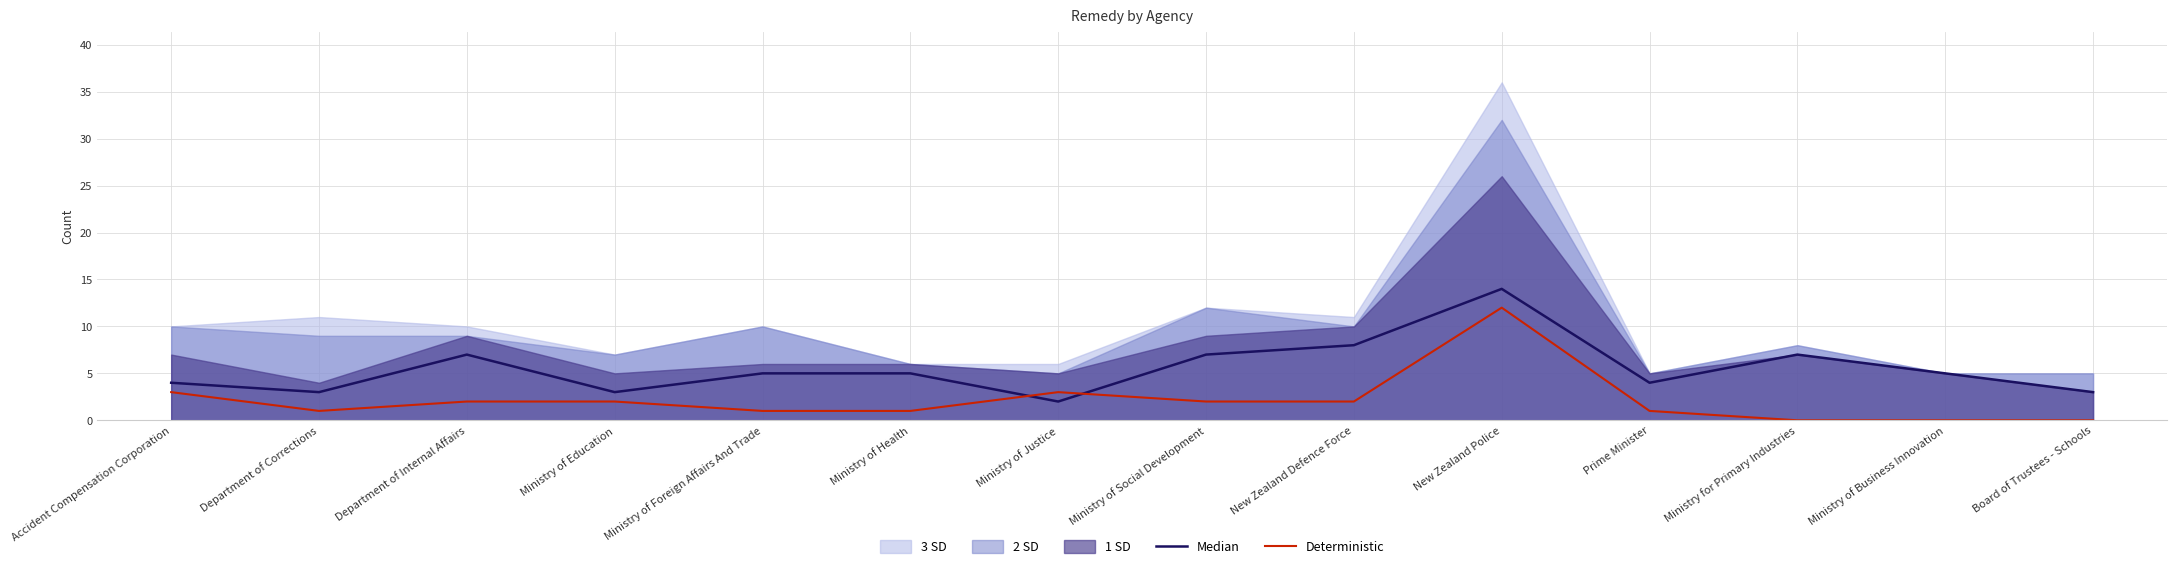

Rank the series at Ministry of Social Development from lowest to highest value.

Deterministic, Median